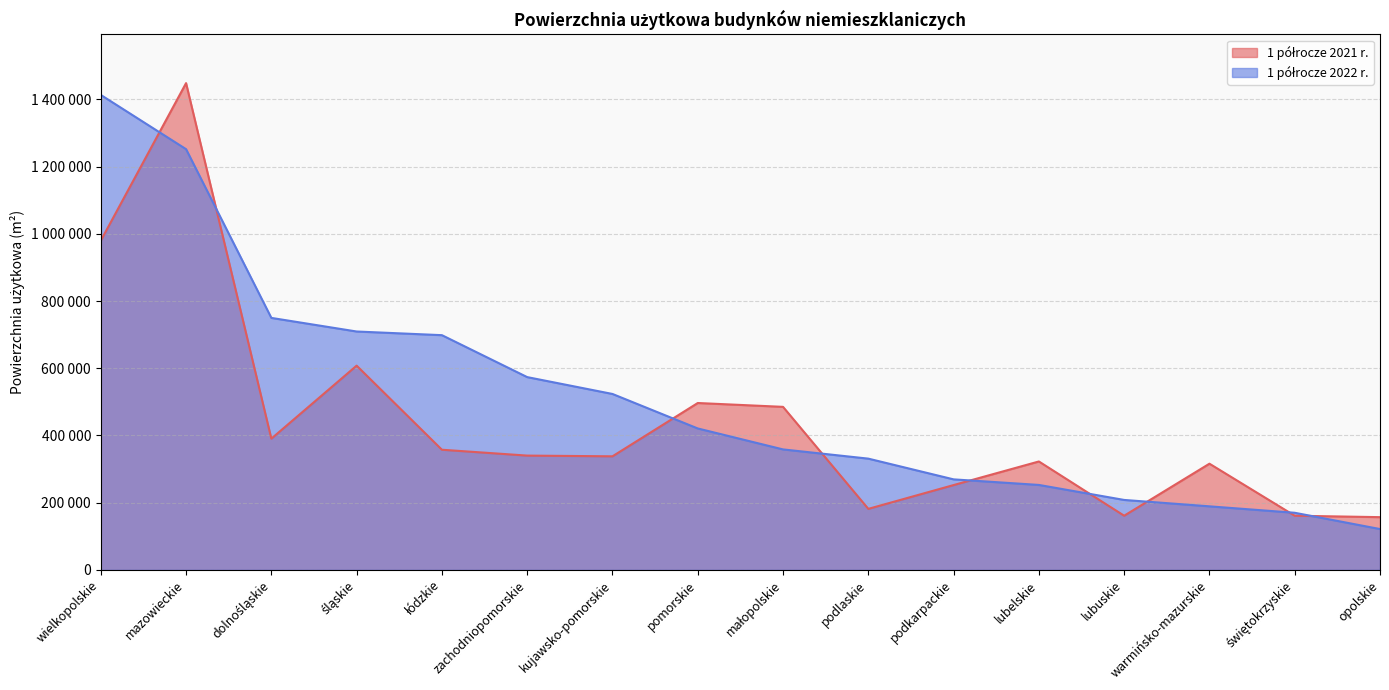

Between zachodniopomorskie and podkarpackie, which series saw the biggest shift?

1 półrocze 2022 r.